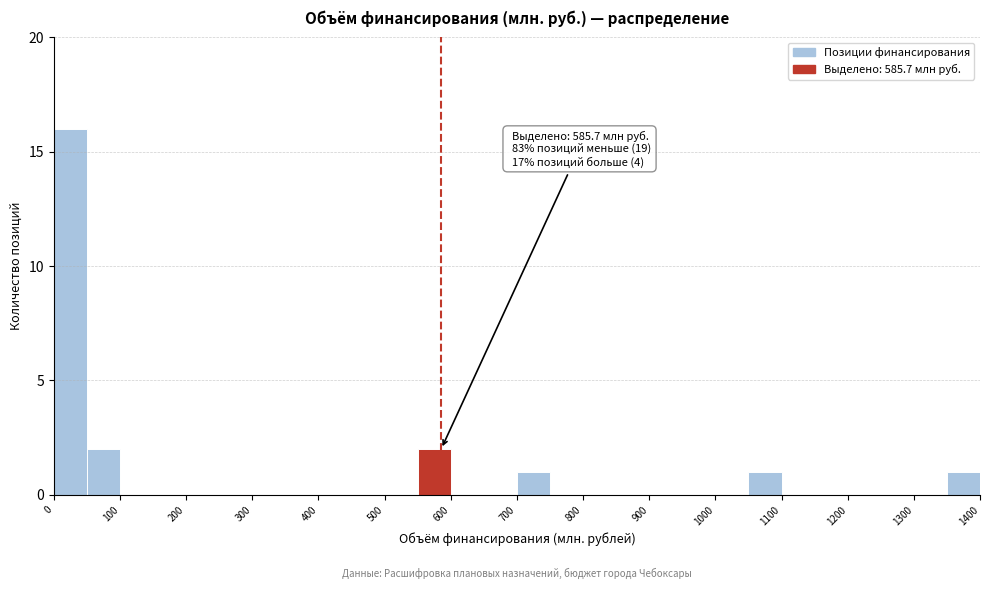

Over which range of the x-axis is the bar tallest?

0 to 50